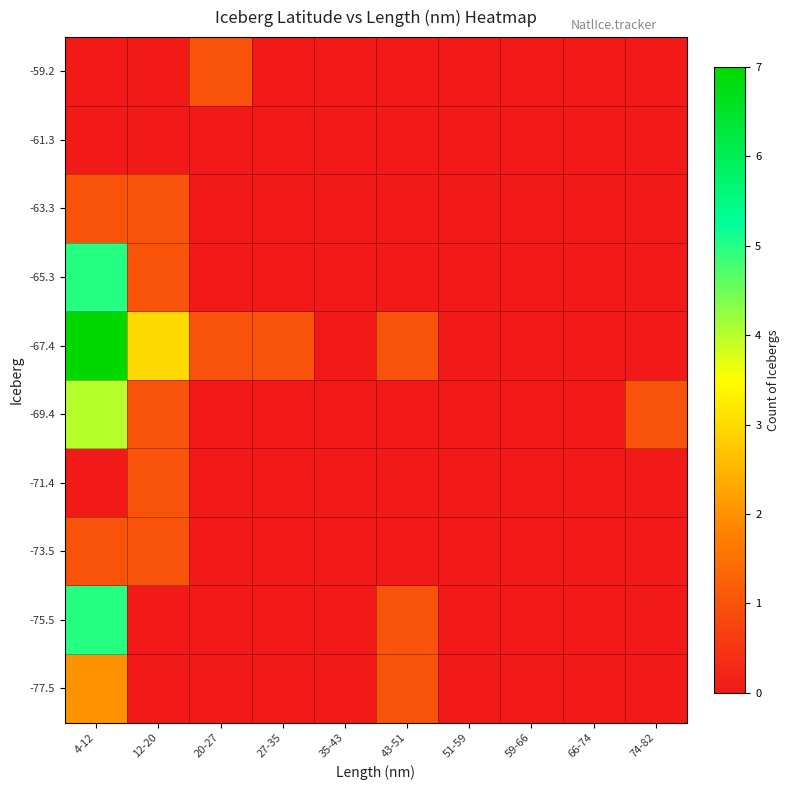

At which category does the chart reach its peak across all series?

4-12